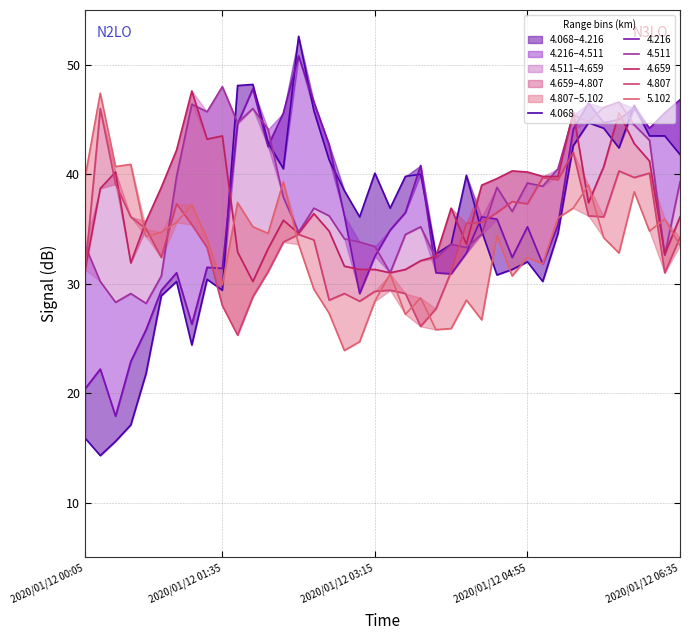

What is the maximum value shown in the chart?

52.6